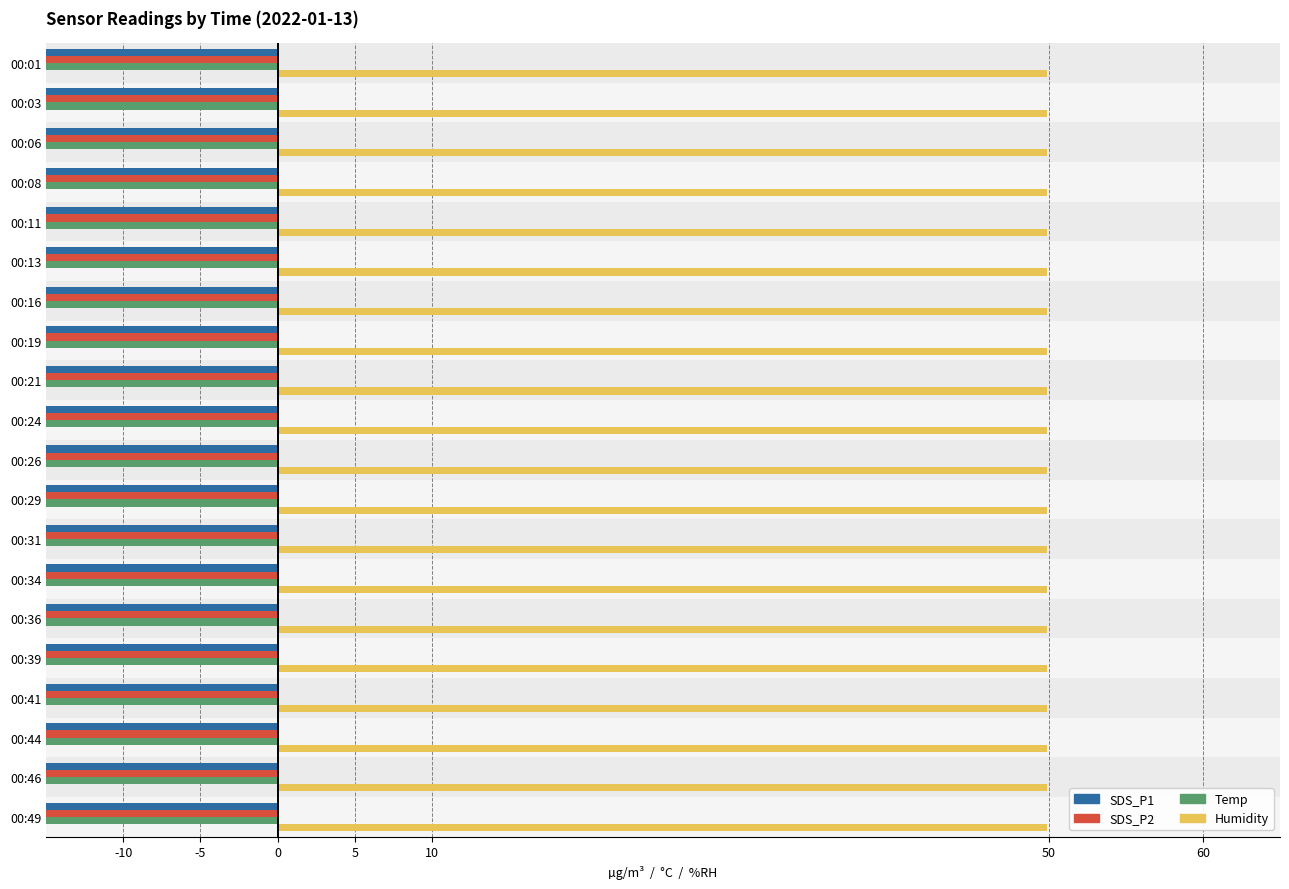

What is the value of the SDS_P2 bar at the 1st from the left?

-43.7